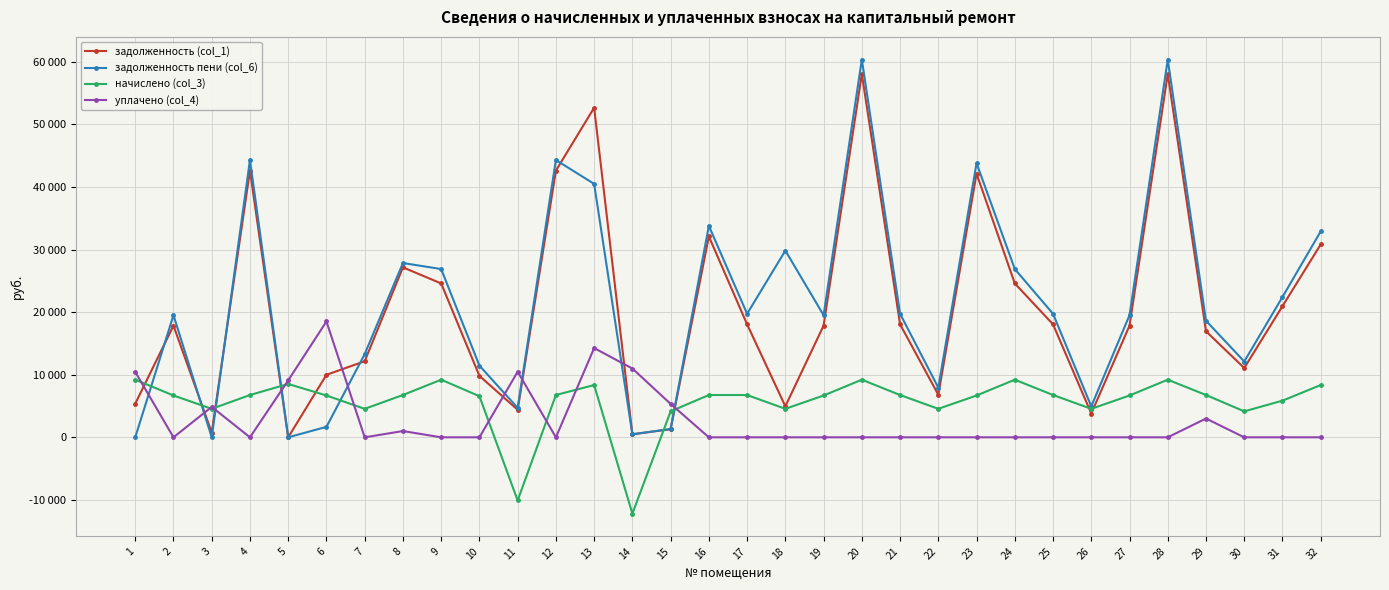

Which series has the largest total across all categories?

задолженность пени (col_6)